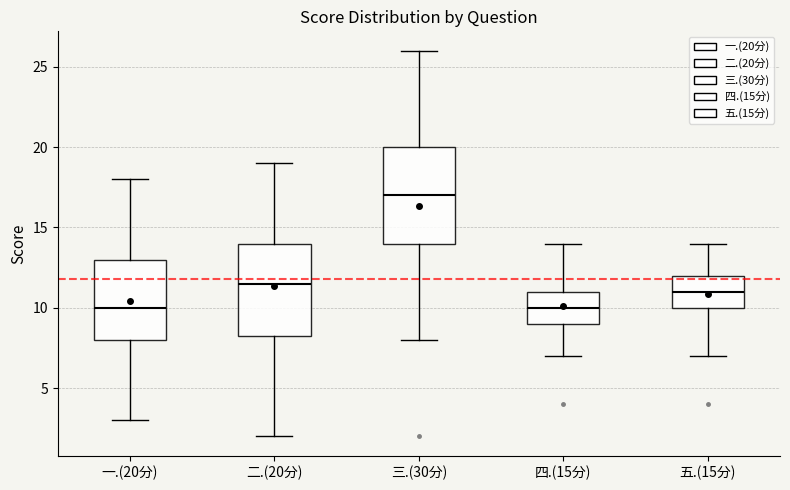

Reading left to right, read every box against the y-axis: the position of its median line, the range the box covers, and the ends of its whiskers. The values are not printed on the chart, so give them approximately, as read against the axis.

一.(20分): median 10.0, box 8.0 to 13.0, whiskers 3.0 to 18.0
二.(20分): median 11.5, box 8.5 to 14.0, whiskers 2.0 to 19.0
三.(30分): median 17.0, box 14.0 to 20.0, whiskers 8.0 to 26.0
四.(15分): median 10.0, box 9.0 to 11.0, whiskers 7.0 to 14.0
五.(15分): median 11.0, box 10.0 to 12.0, whiskers 7.0 to 14.0